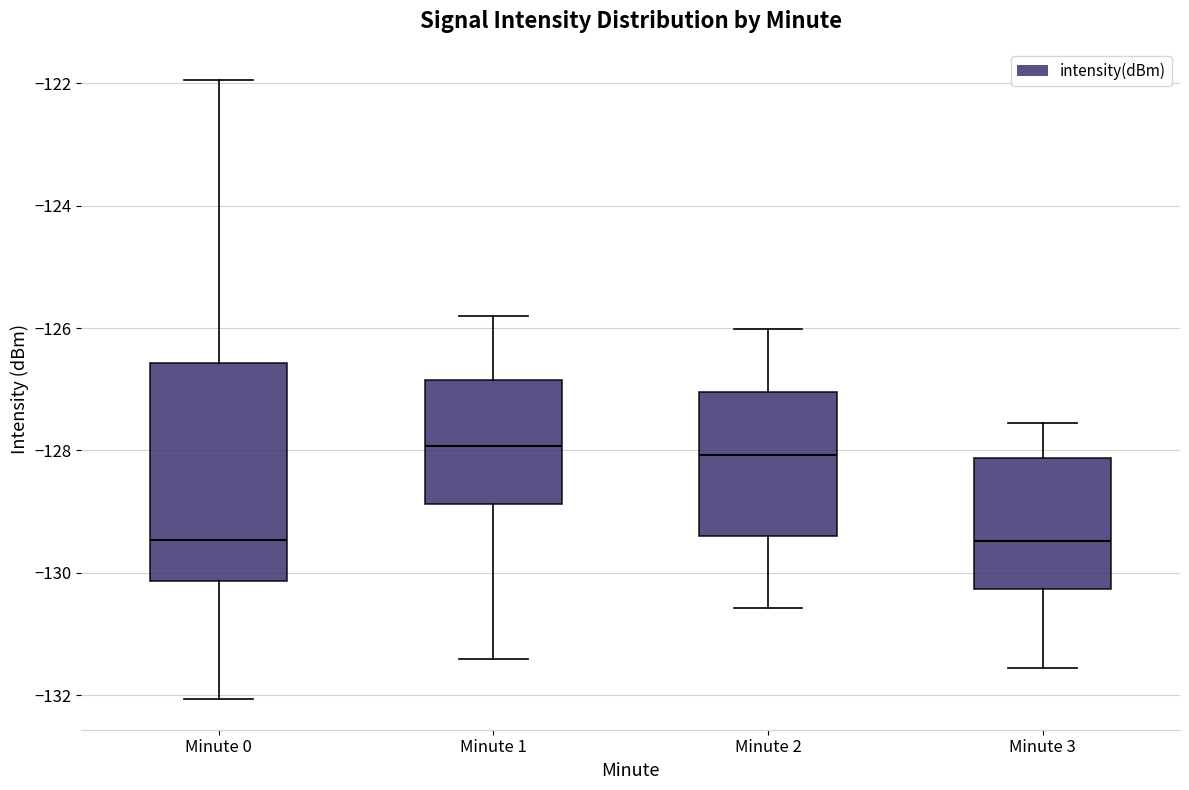

Reading left to right, transcribe this box plot: for each box, give where its median line is, the range the box spans, and where its two whiskers end, as read against the y-axis. The values are not printed on the chart, so give them approximately, as read against the axis.

Minute 0: median -129.4, box -130.2 to -126.6, whiskers -132.0 to -122.0
Minute 1: median -128.0, box -128.8 to -126.8, whiskers -131.4 to -125.8
Minute 2: median -128.0, box -129.4 to -127.0, whiskers -130.6 to -126.0
Minute 3: median -129.4, box -130.2 to -128.2, whiskers -131.6 to -127.6